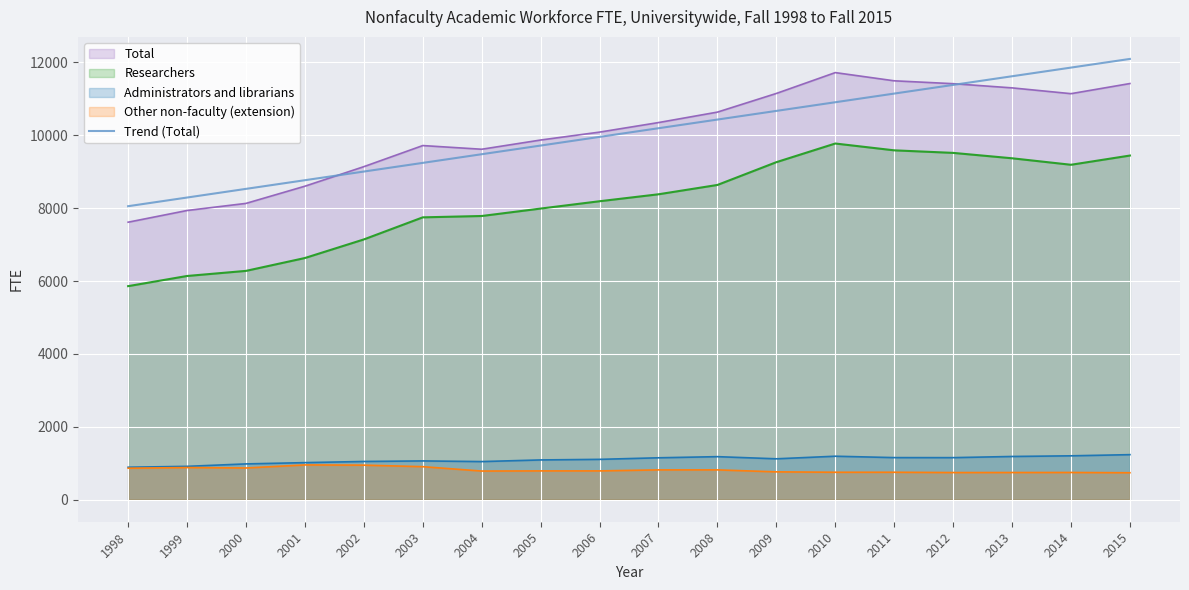

What is the difference between the maximum and minimum values?

4041.4